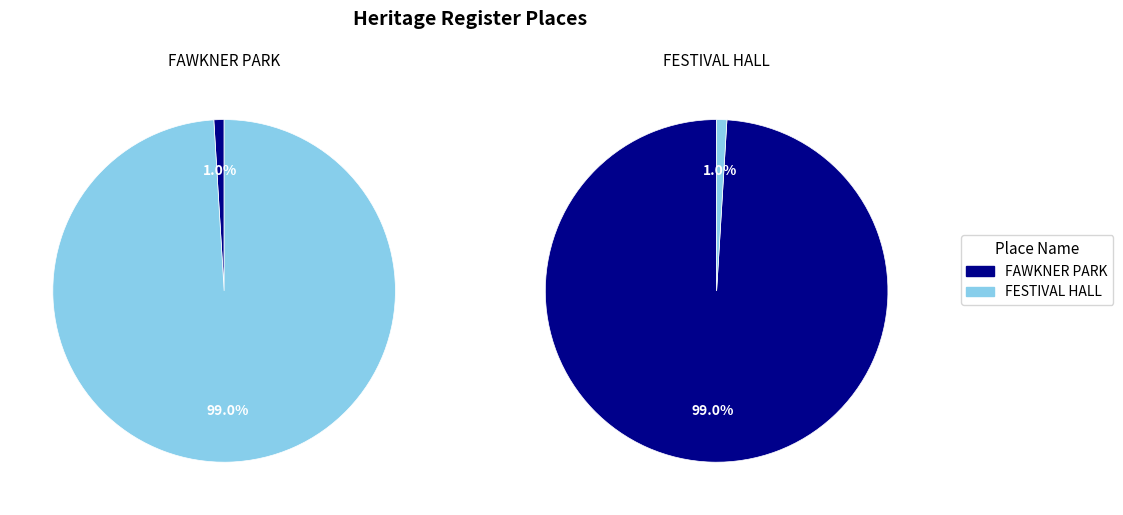

True or false: FAWKNER PARK accounts for 12% of the total.

False